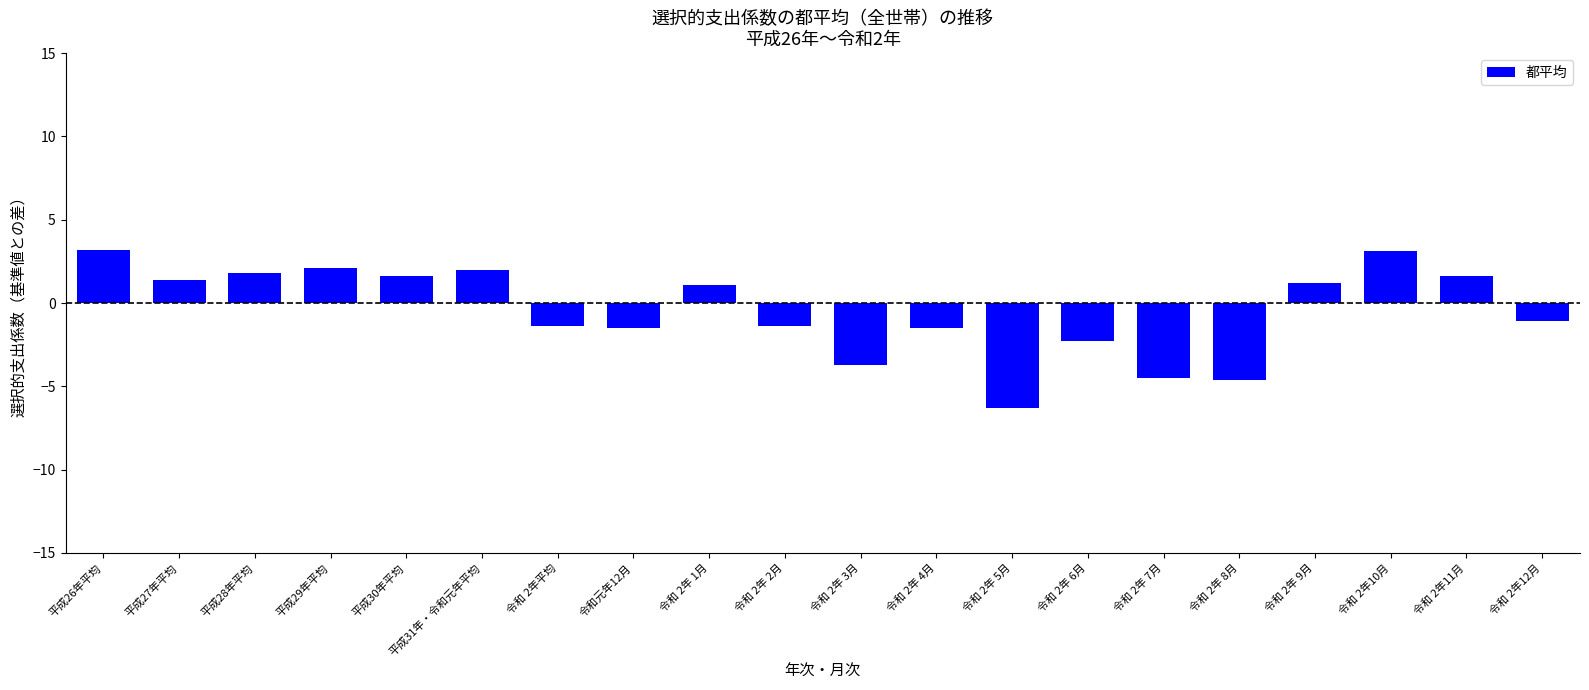

What position from the right is 令和 2年 3月?

10